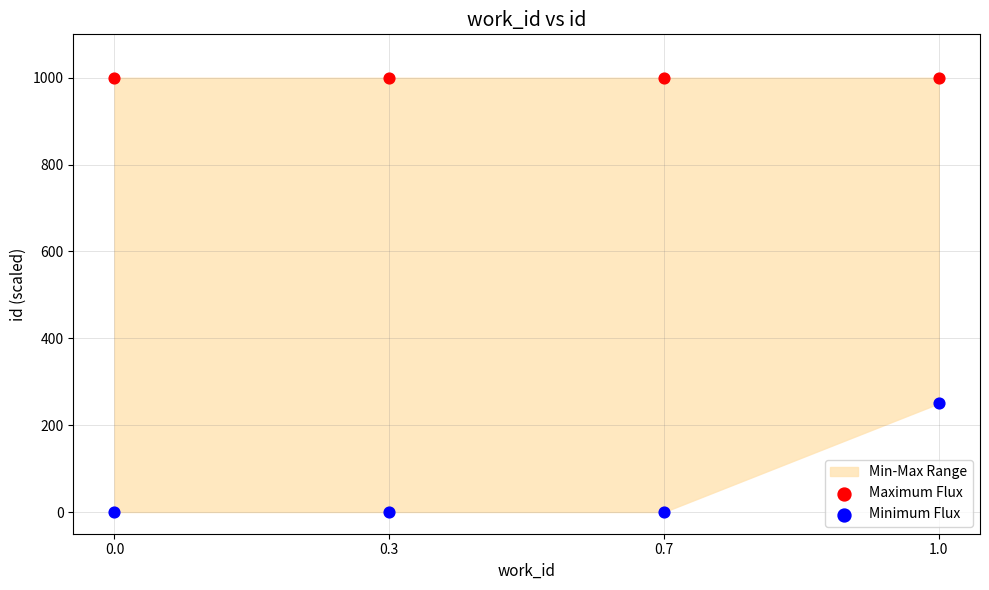

Across all data points, what is the average Y value?

531